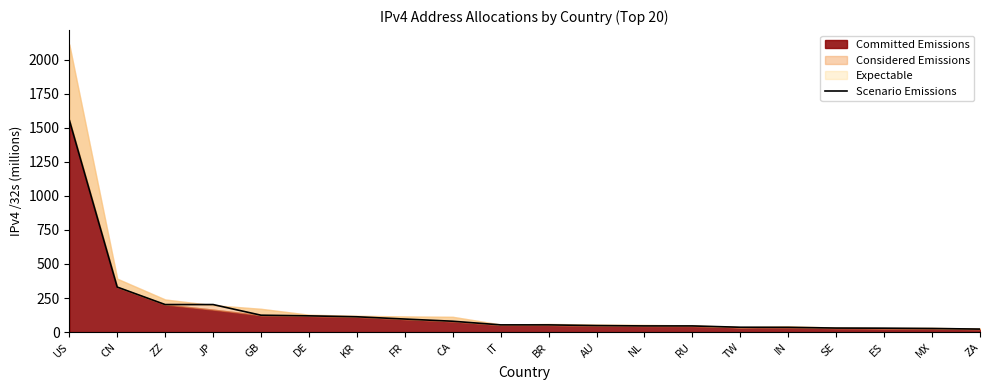

What is the change in value from US to TW?

-1521.6